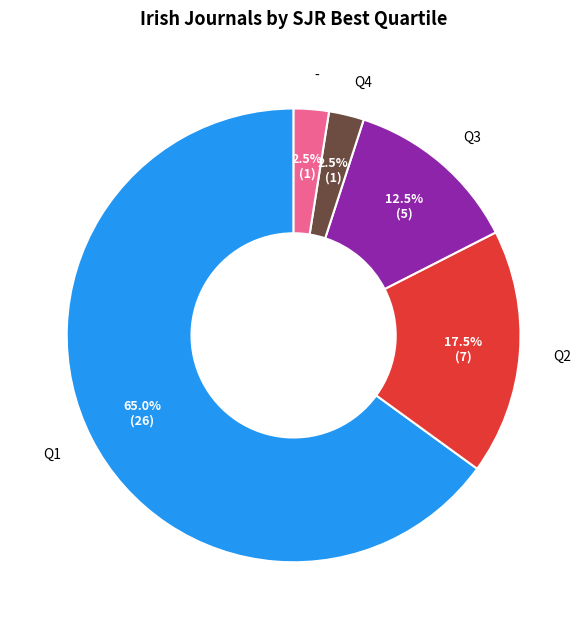

Which category has the biggest portion of the pie?

Q1